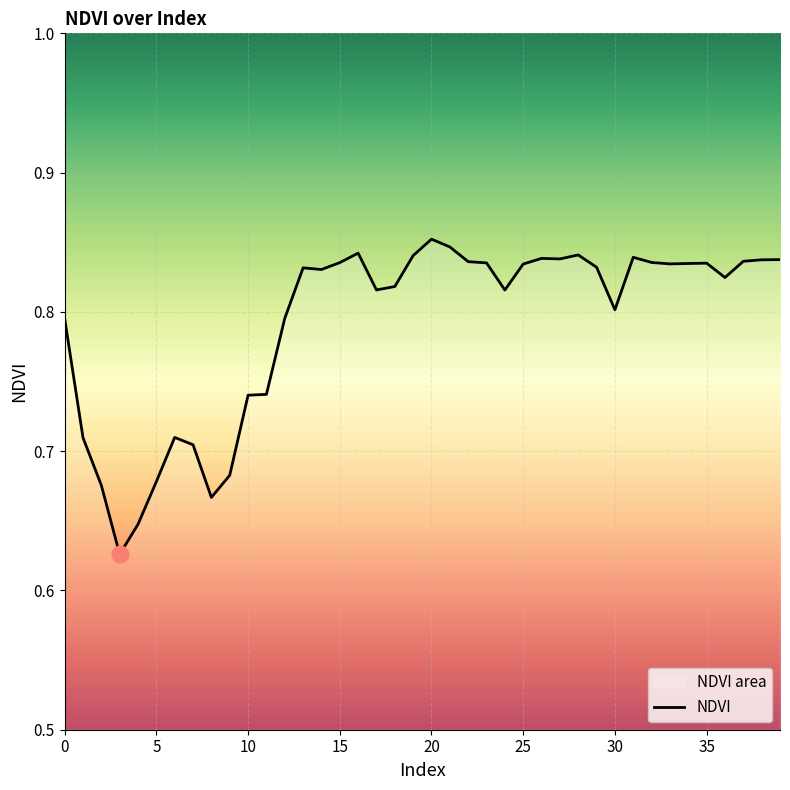

How many categories are shown in the chart?

40